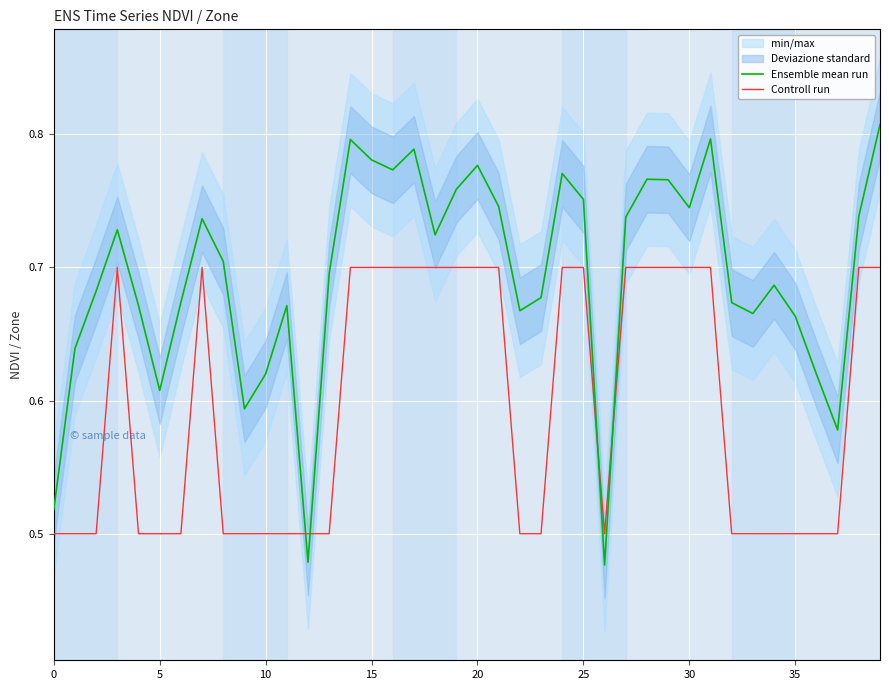

Which category has the highest value across all series?

39